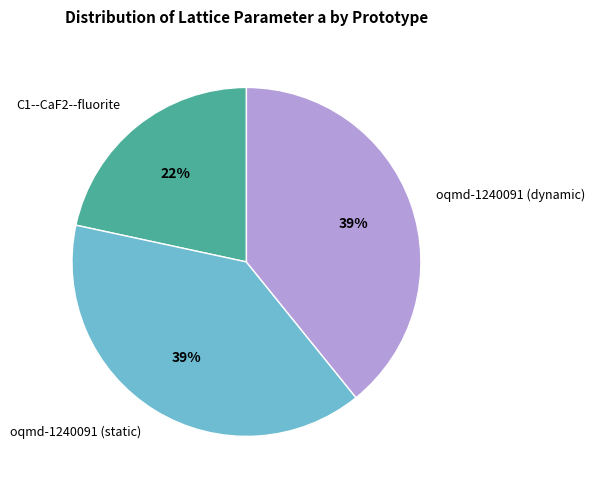

What is the ratio of the value at oqmd-1240091 (dynamic) to the value at C1--CaF2--fluorite?

1.8